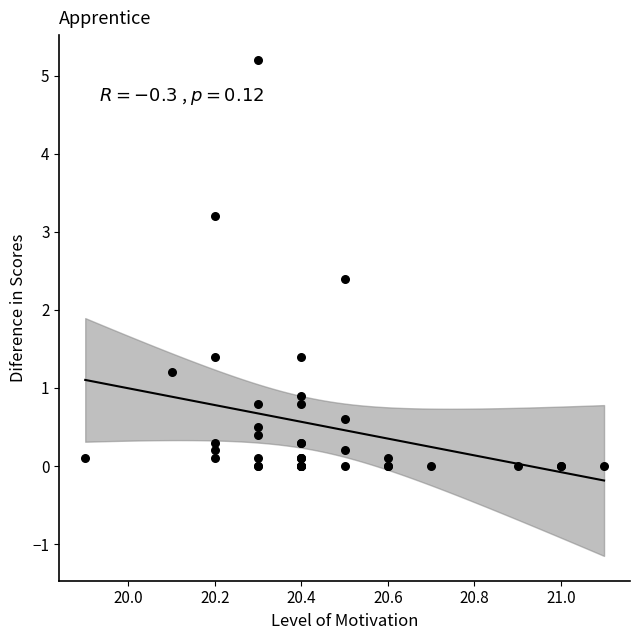

What Y value in the scatter plot is closest to 2?

2.4